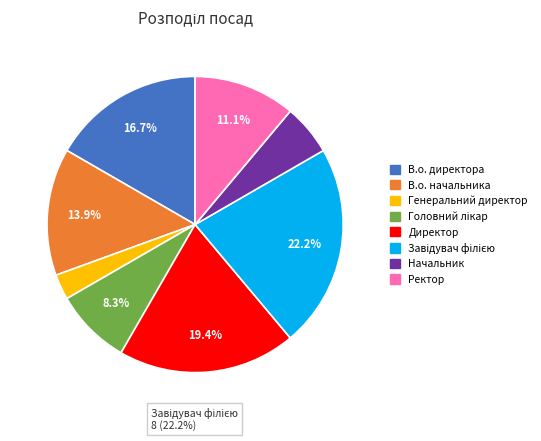

What is the smallest slice in the pie chart?

Генеральний директор